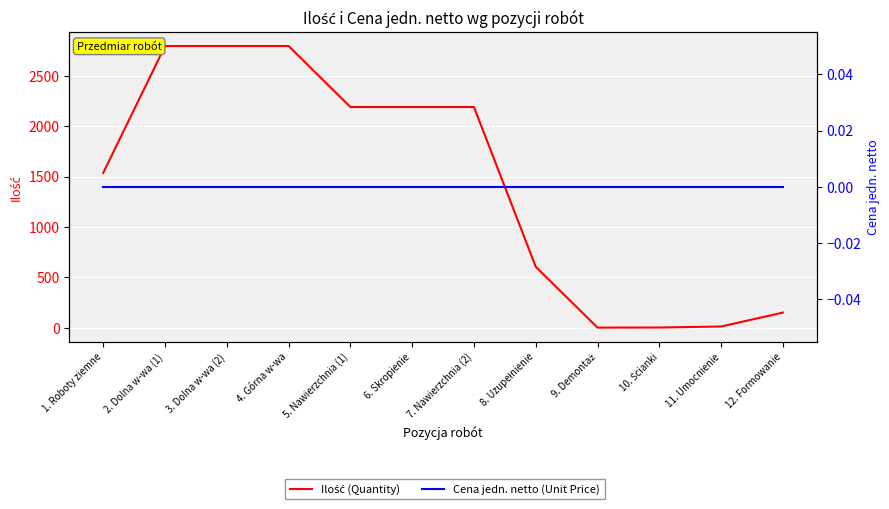

Which series has the largest total across all categories?

Ilość (Quantity)